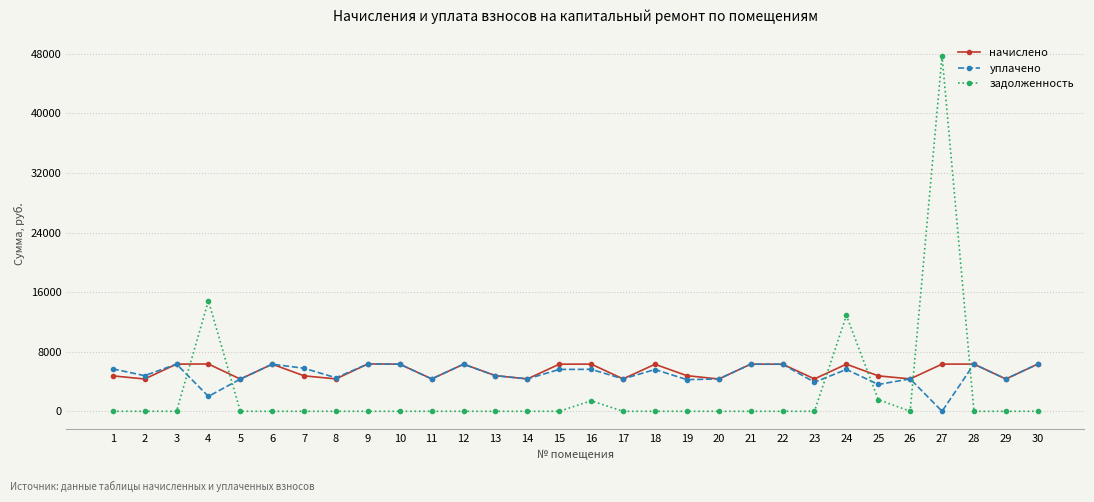

The value of начислено at 27 is 2190.6. True or false?

False